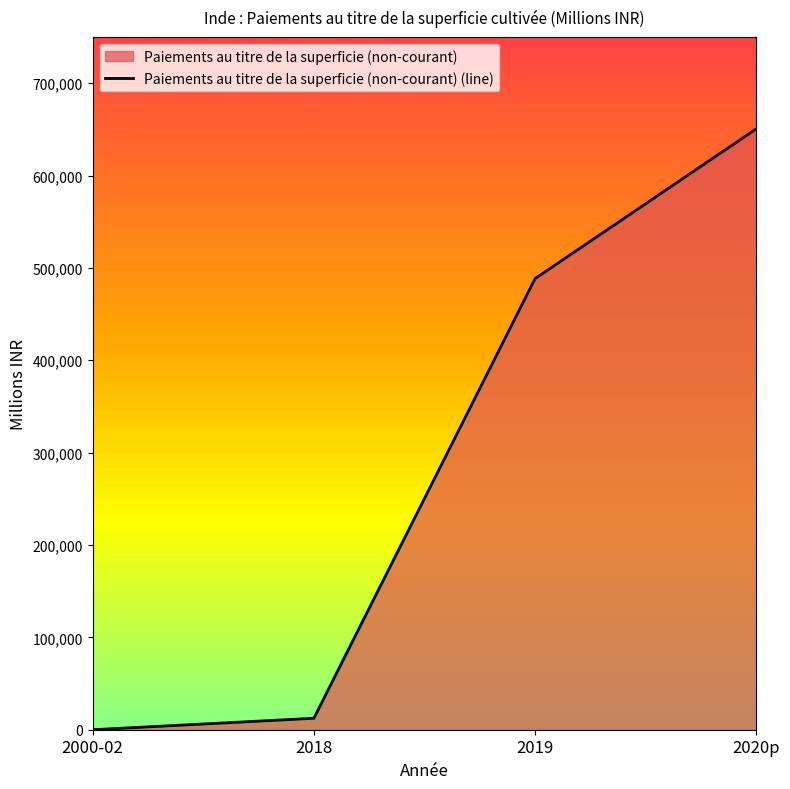

Reading right to left, transcribe all the data shown in this chart.

2020p=650500.0	2019=488388.4	2018=12411.3	2000-02=0.0